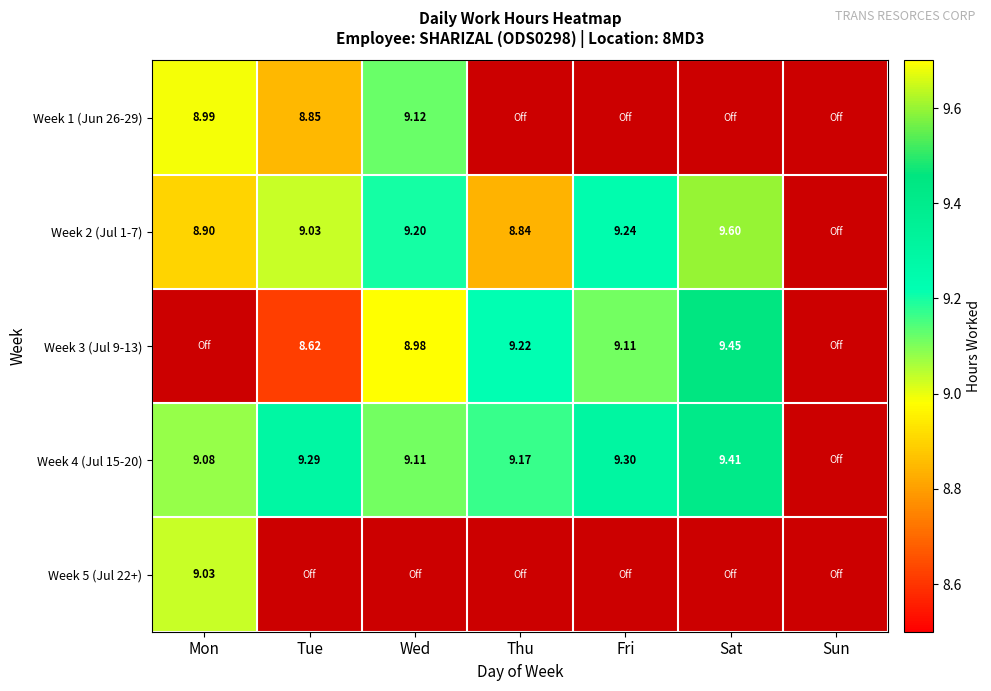

At which category does the chart reach its minimum across all series?

Thu